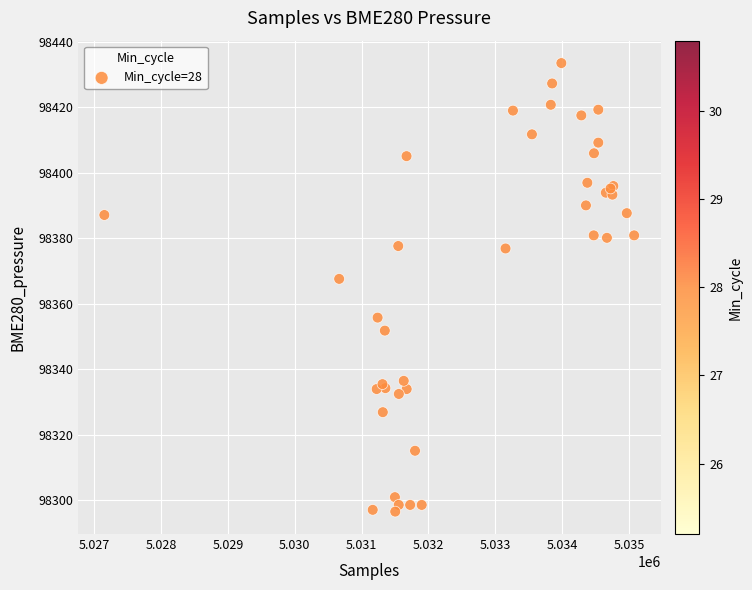

What Y value in the scatter plot is closest to 98365?

98367.6